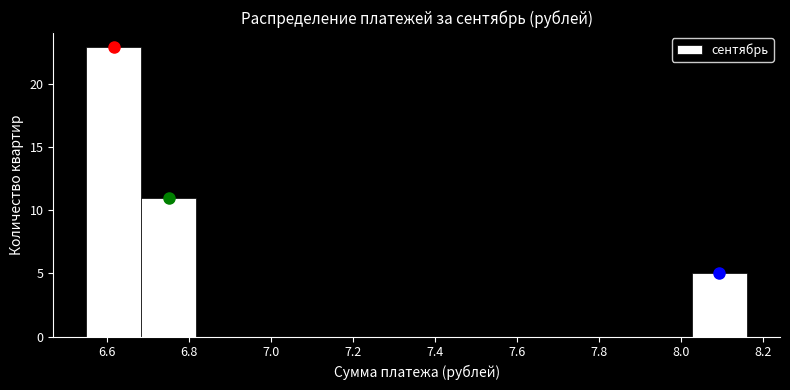

What is the height of the bar covering 8.02 to 8.16 on the x-axis? Neither the bar edges nor the heights are printed on the chart, so give them approximately, as read against the axes.

5